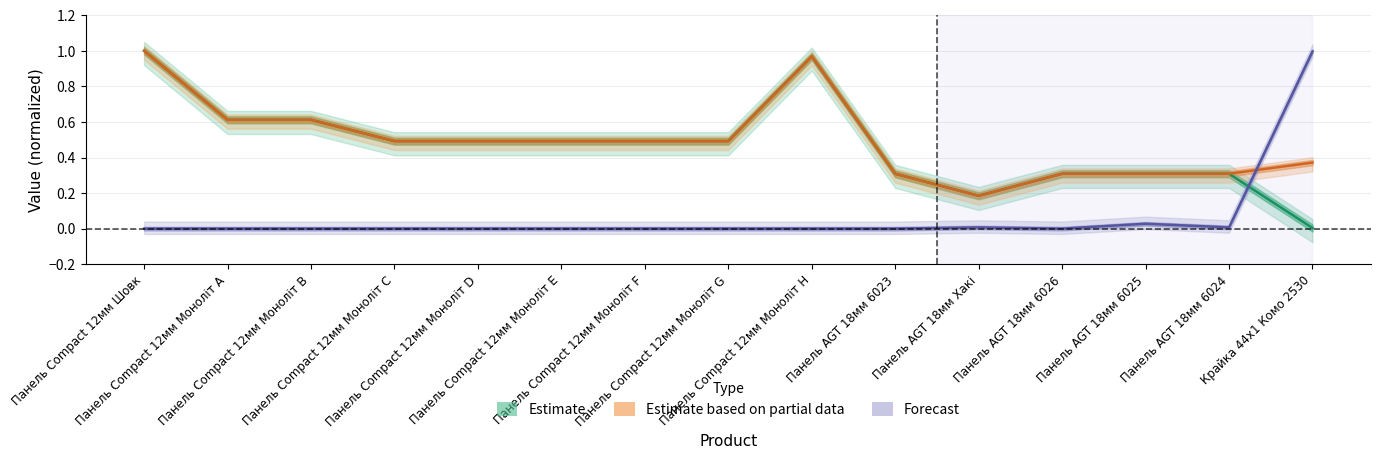

List the series in order of their peak value, highest first.

Estimate, Estimate based on partial data, Forecast